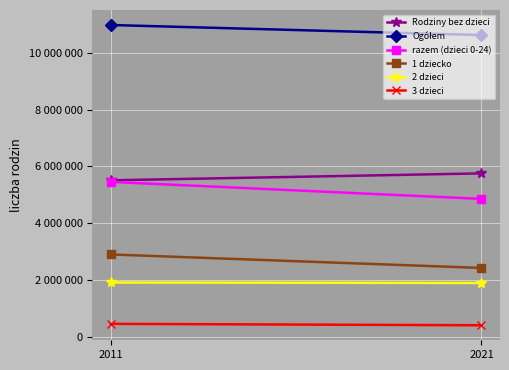

Is it true that 2 dzieci equals 1058173 at 2021?

False